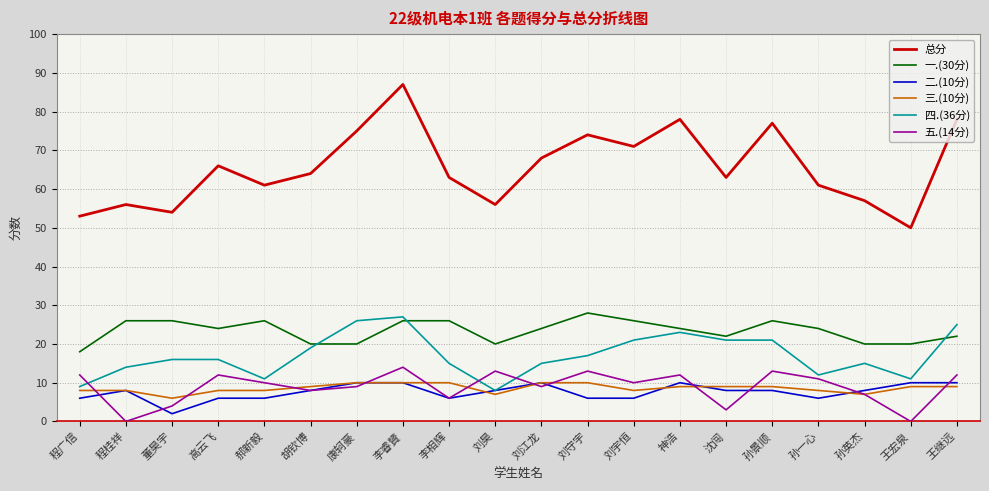

True or false: 一.(30分) and 二.(10分) intersect in this chart.

False